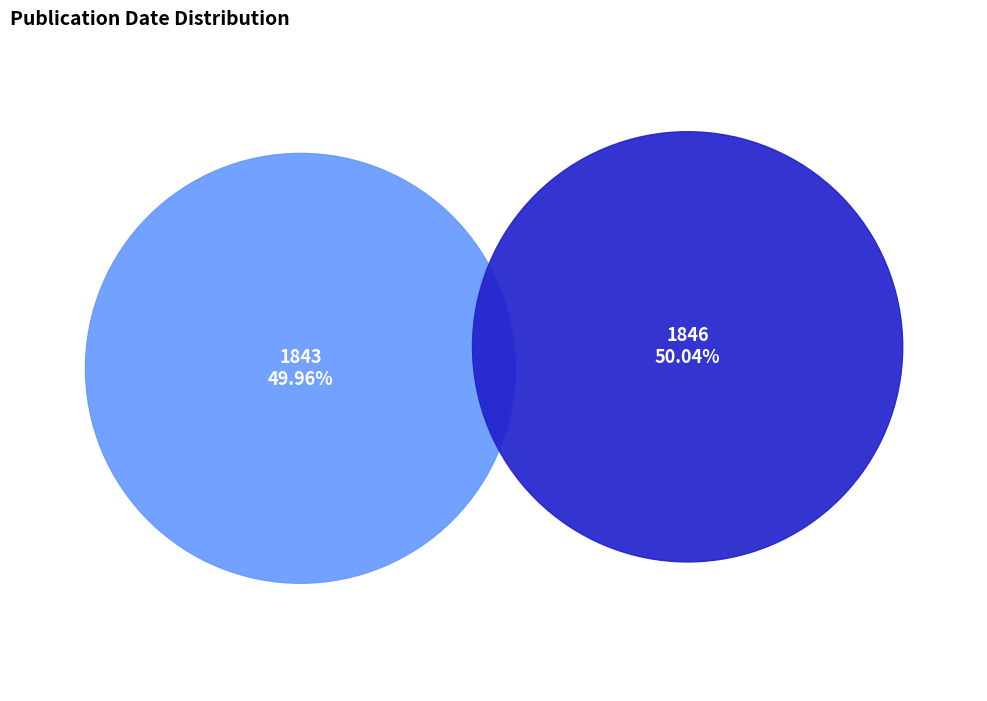

Rank the categories by value from highest to lowest.

1846, 1843